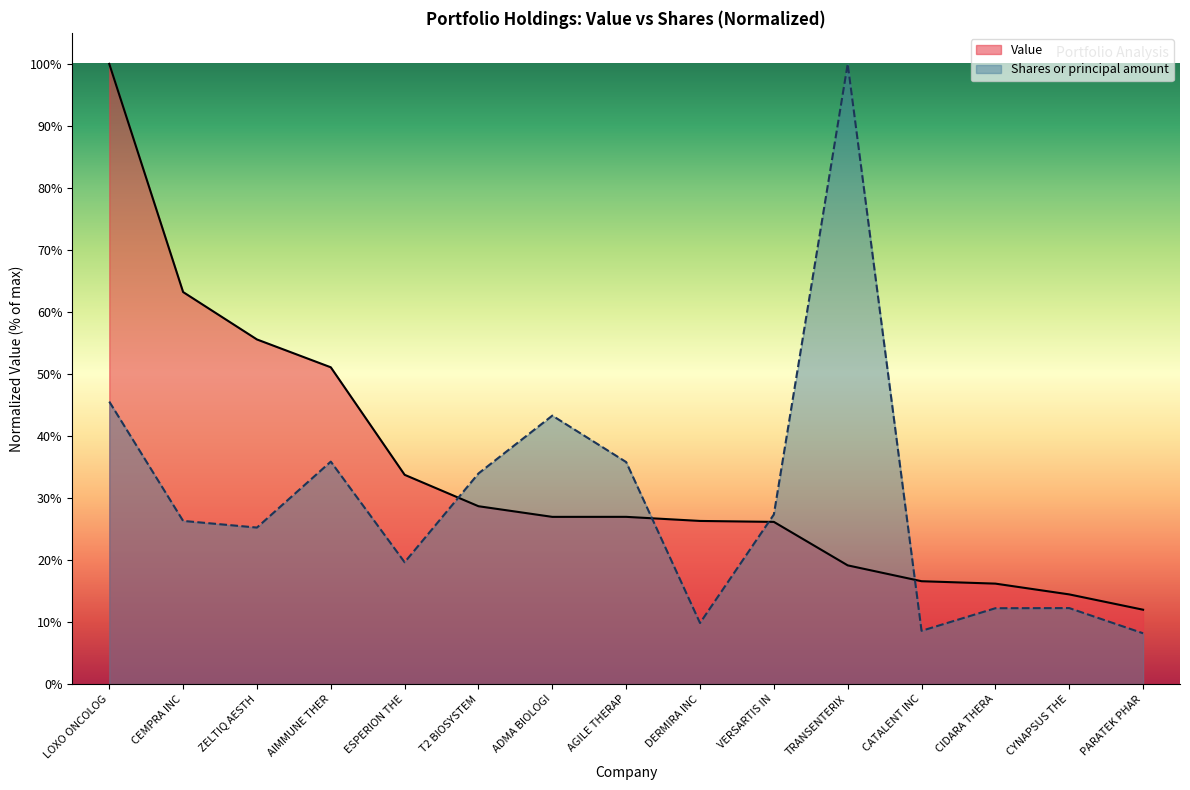

What position from the left is CIDARA THERA?

13